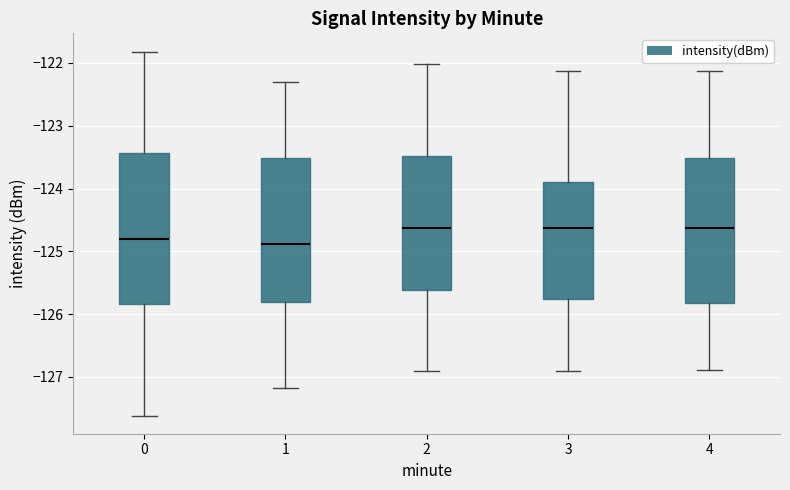

Reading left to right, read every box against the y-axis: the position of its median line, the range the box covers, and the ends of its whiskers. The values are not printed on the chart, so give them approximately, as read against the axis.

0: median -124.8, box -125.8 to -123.4, whiskers -127.6 to -121.8
1: median -124.9, box -125.8 to -123.5, whiskers -127.2 to -122.3
2: median -124.6, box -125.6 to -123.5, whiskers -126.9 to -122.0
3: median -124.6, box -125.8 to -123.9, whiskers -126.9 to -122.1
4: median -124.6, box -125.8 to -123.5, whiskers -126.9 to -122.1